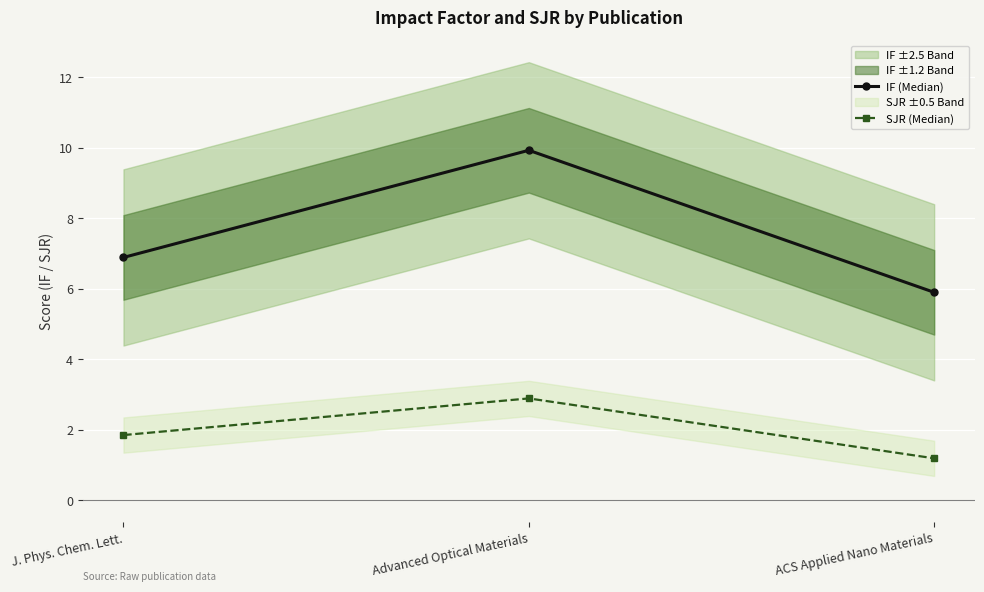

Reading left to right, transcribe all the data shown in this chart.

IF (Median): J. Phys. Chem. Lett.=6.9	Advanced Optical Materials=9.9	ACS Applied Nano Materials=5.9
SJR (Median): J. Phys. Chem. Lett.=1.9	Advanced Optical Materials=2.9	ACS Applied Nano Materials=1.2